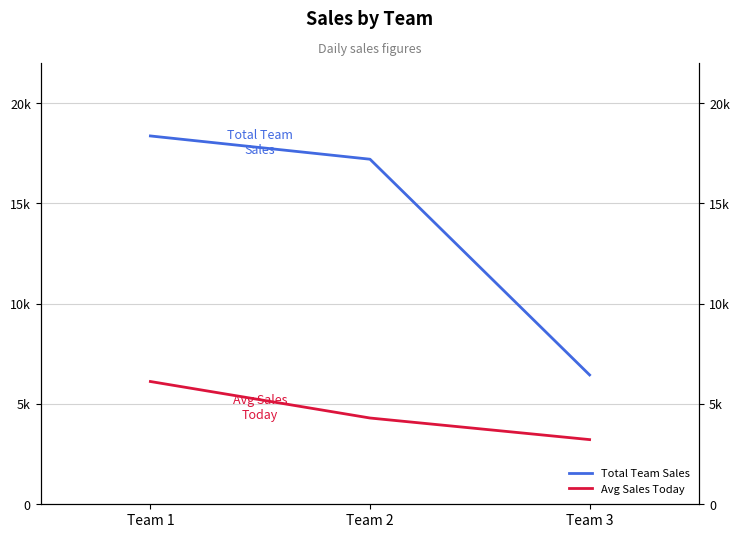

What is the difference between the maximum and minimum values in the Avg Sales Today series?

2897.0